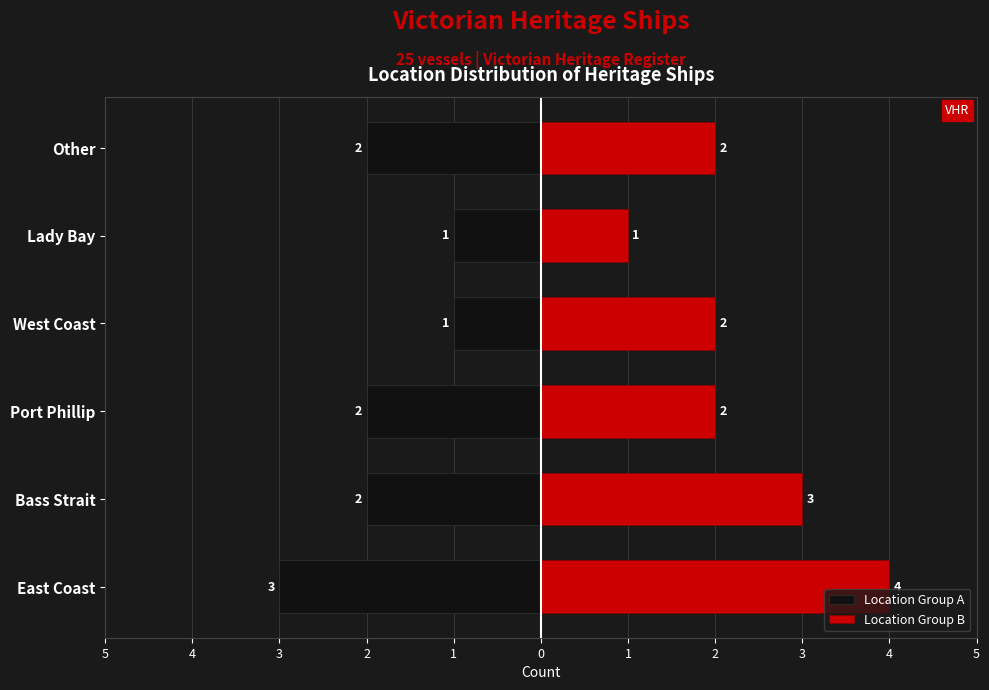

How many data points does each series have?

6